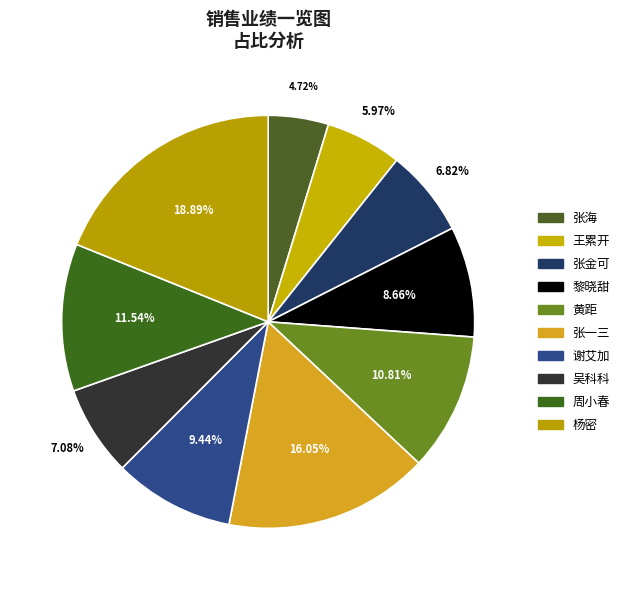

To the nearest percent, what portion does 黎晓甜 represent?

9%